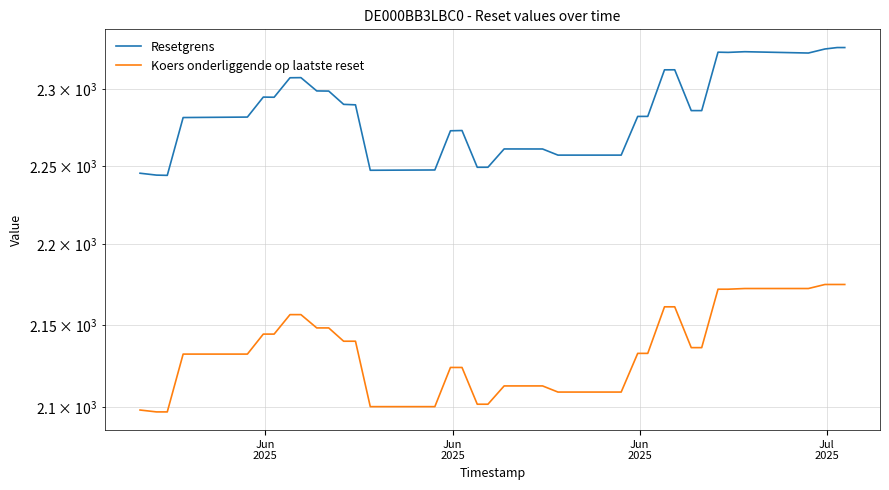

Does the chart have visible grid lines?

Yes